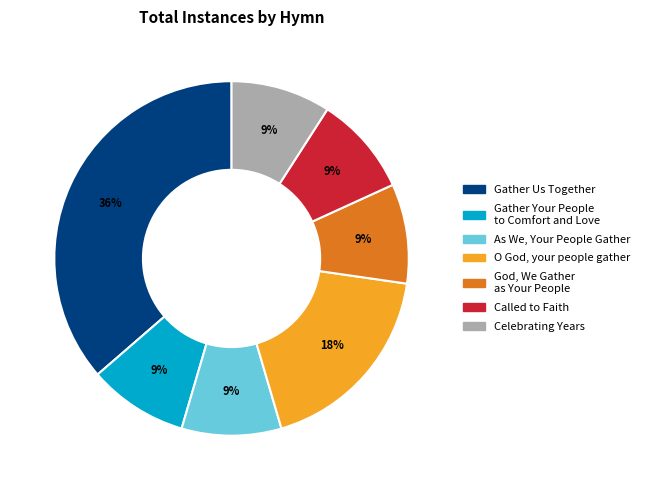

The God, We Gather as Your People slice represents 1% of the pie. True or false?

False